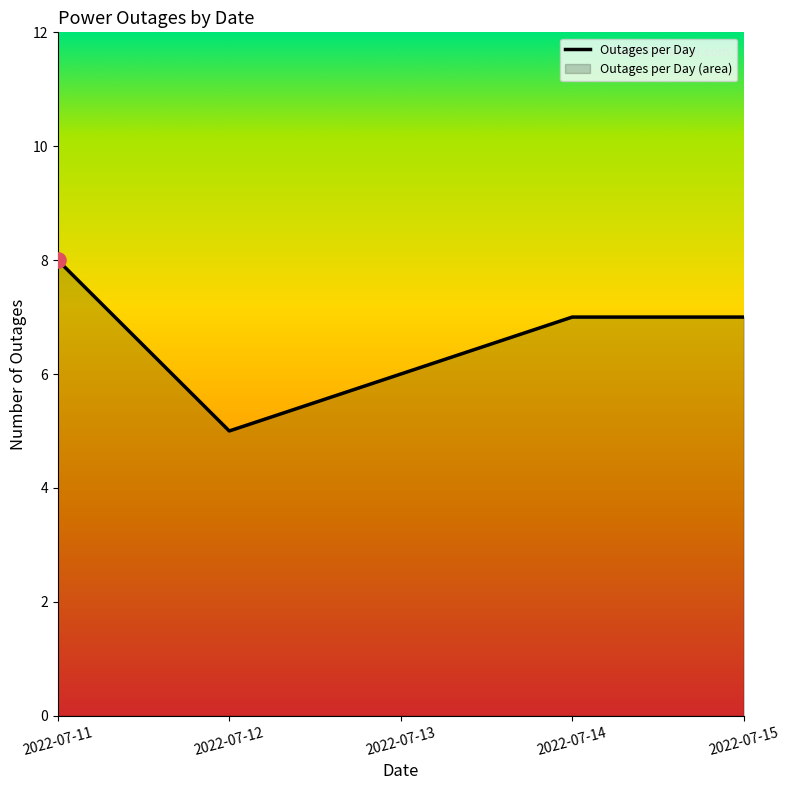

Between 2022-07-15 and 2022-07-13, which is larger?

2022-07-15